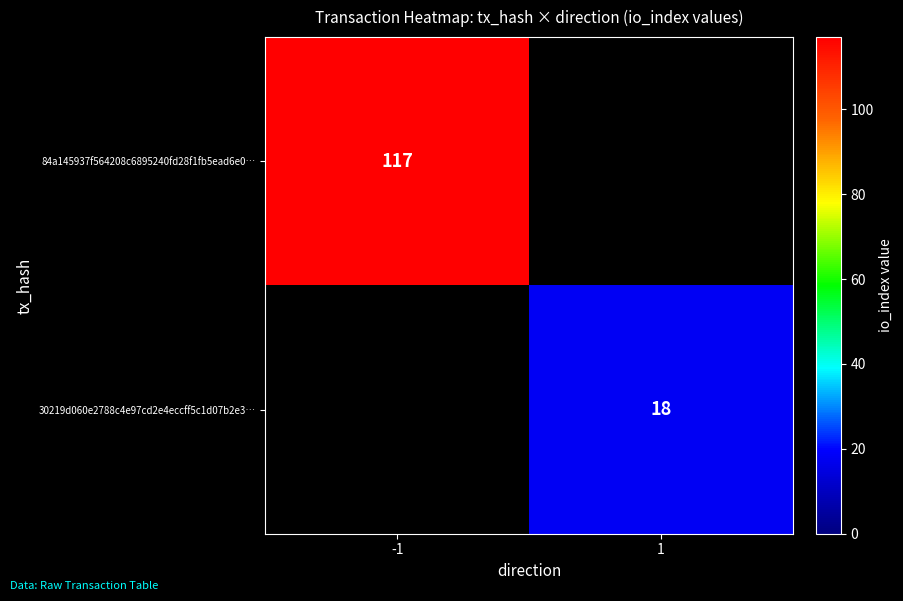

The 30219d060e2788c4e97cd2e4eccff5c1d07b2e3… series shows 18 at 1. True or false?

True